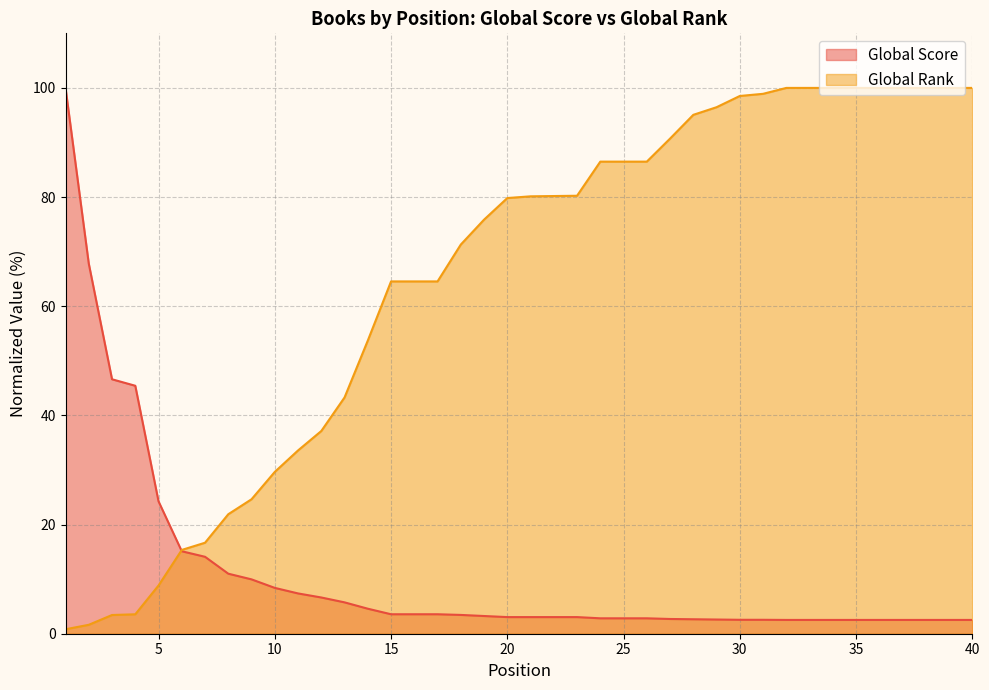

Reading right to left, list all the values displayed in this chart.

Global Score: 40=2.5	39=2.5	38=2.5	37=2.5	36=2.5	35=2.5	34=2.5	33=2.5	32=2.5	31=2.6	30=2.6	29=2.6	28=2.7	27=2.7	26=2.8	25=2.8	24=2.8	23=3.0	22=3.0	21=3.0	20=3.0	19=3.2	18=3.4	17=3.6	16=3.6	15=3.6	14=4.6	13=5.7	12=6.6	11=7.4	10=8.4	9=10.0	8=11.0	7=14.1	6=15.1	5=24.3	4=45.4	3=46.6	2=67.8	1=100.0
Global Rank: 40=100.0	39=100.0	38=100.0	37=100.0	36=100.0	35=100.0	34=100.0	33=100.0	32=100.0	31=98.9	30=98.5	29=96.5	28=95.1	27=90.7	26=86.5	25=86.5	24=86.5	23=80.2	22=80.2	21=80.1	20=79.8	19=75.9	18=71.3	17=64.5	16=64.5	15=64.5	14=53.7	13=43.3	12=37.1	11=33.6	10=29.6	9=24.6	8=21.9	7=16.7	6=15.4	5=8.8	4=3.6	3=3.4	2=1.6	1=0.8